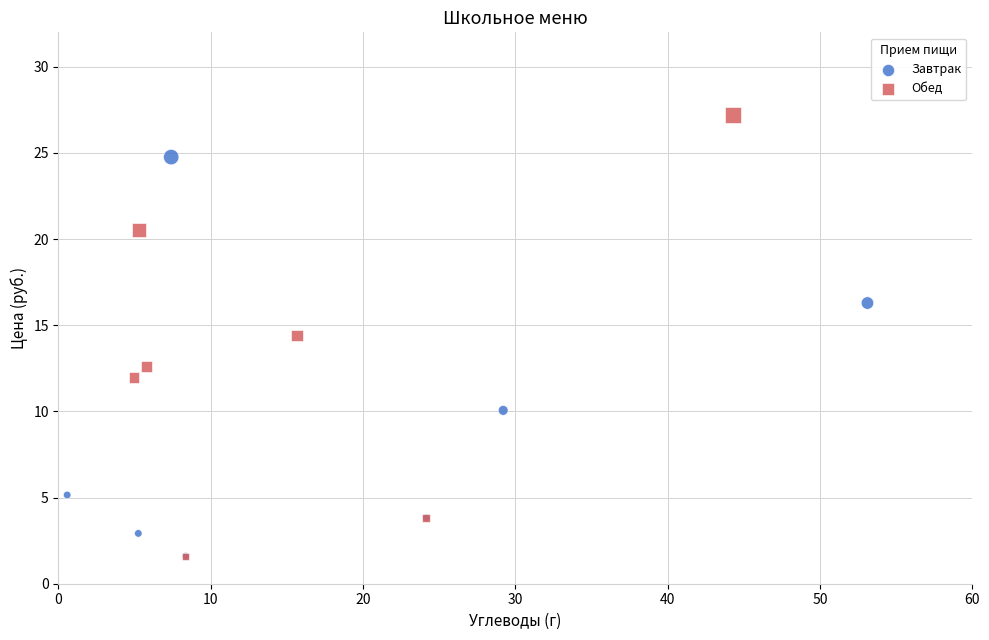

Which series reaches the maximum Y coordinate?

Обед